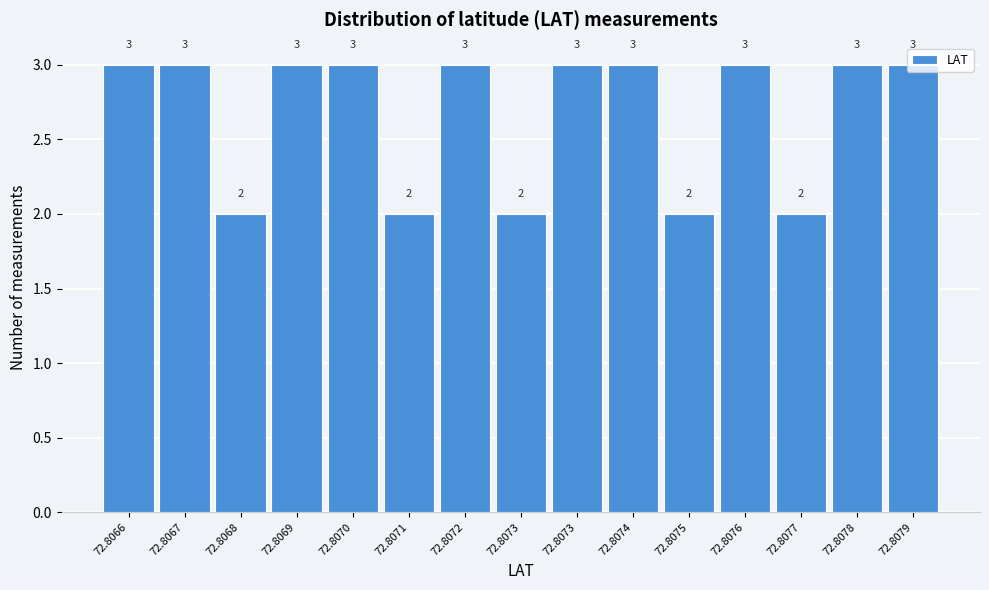

How many values are below 3?

5